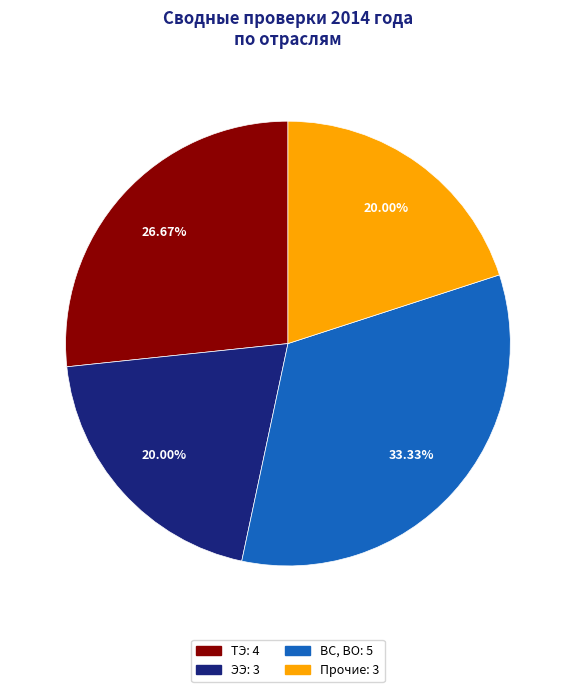

To the nearest percent, what is the average slice percentage?

25%